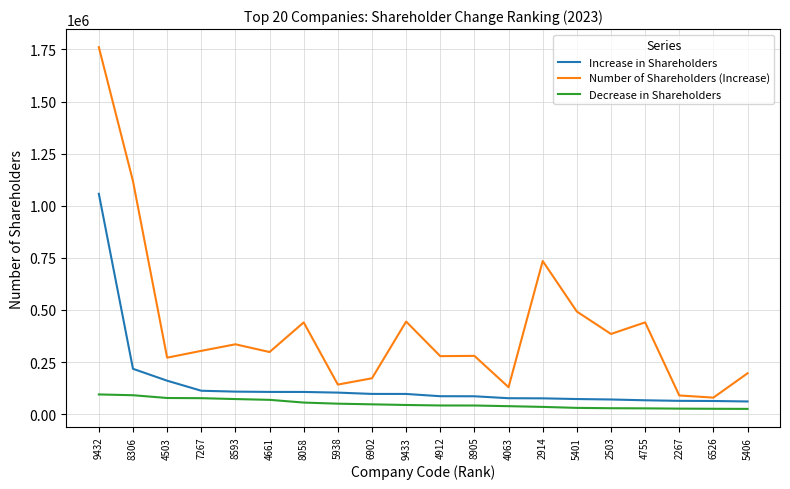

Is this an area chart (filled region under the line)?

No